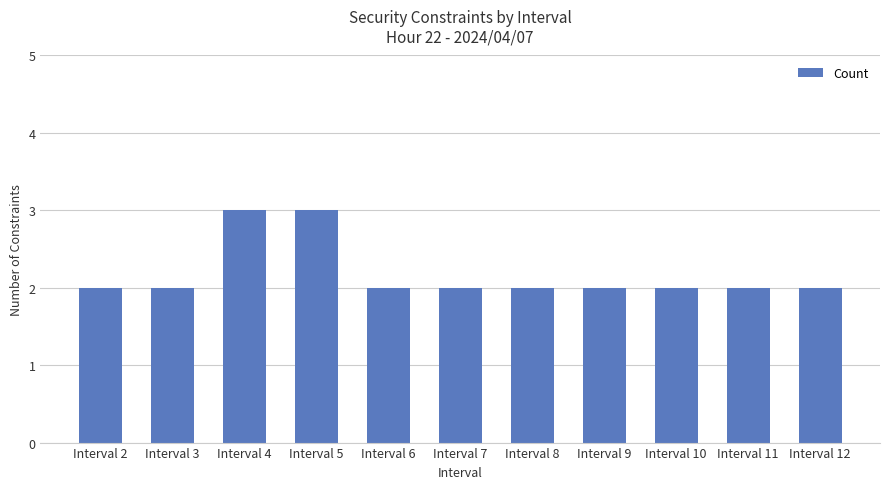

What is the greatest value displayed?

3